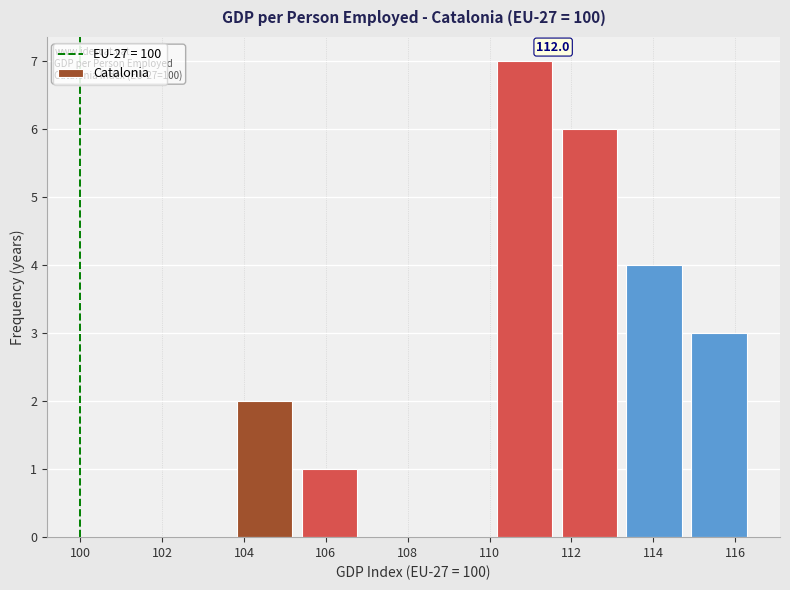

Over which range of the x-axis is the bar tallest?

110.0 to 111.6